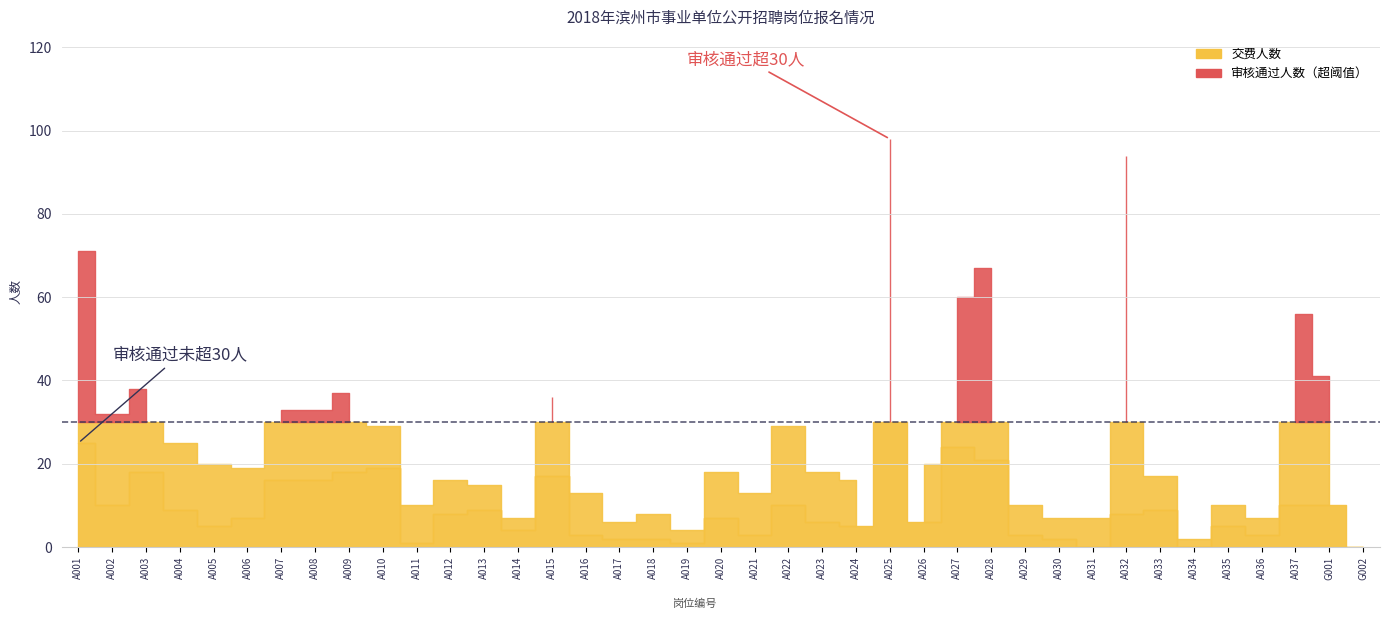

What is the greatest value displayed?

98